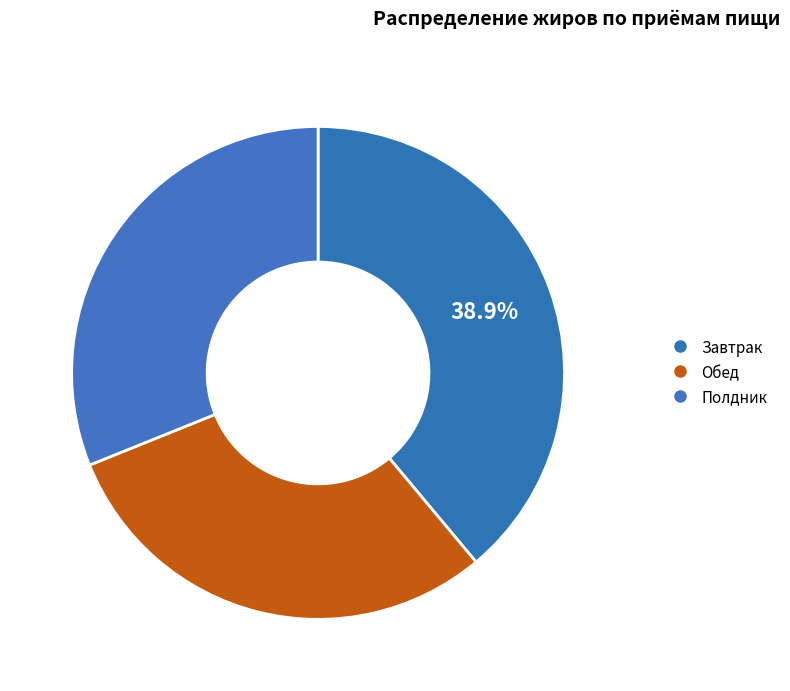

What percentage is the Обед slice, to the nearest percent?

30%